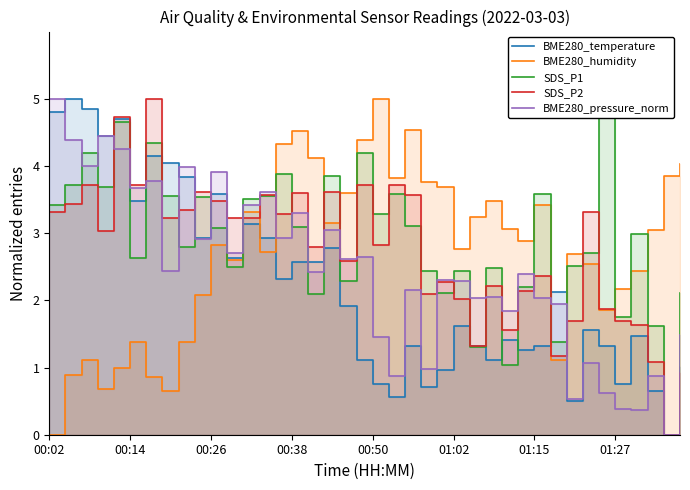

Where does the BME280_temperature series first go above 1?

00:02